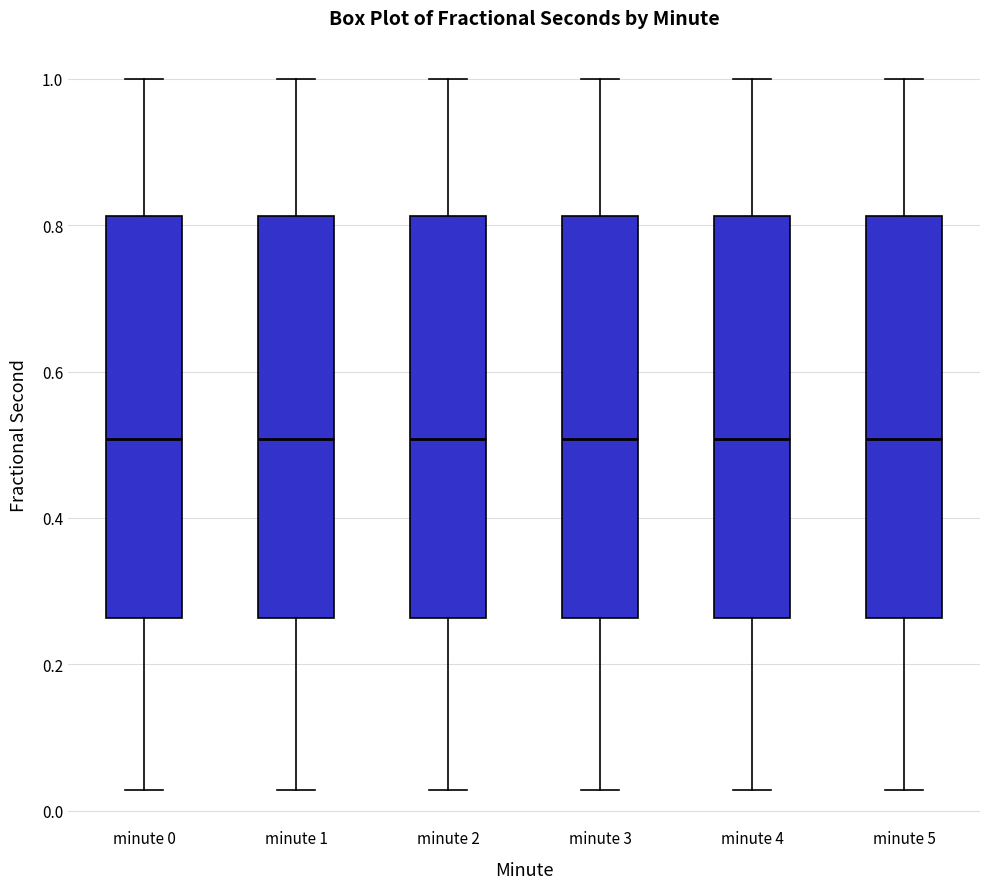

Where does the upper whisker of the box for minute 2 end on the y-axis? The values are not printed on the chart, so give them approximately, as read against the axis.

1.00